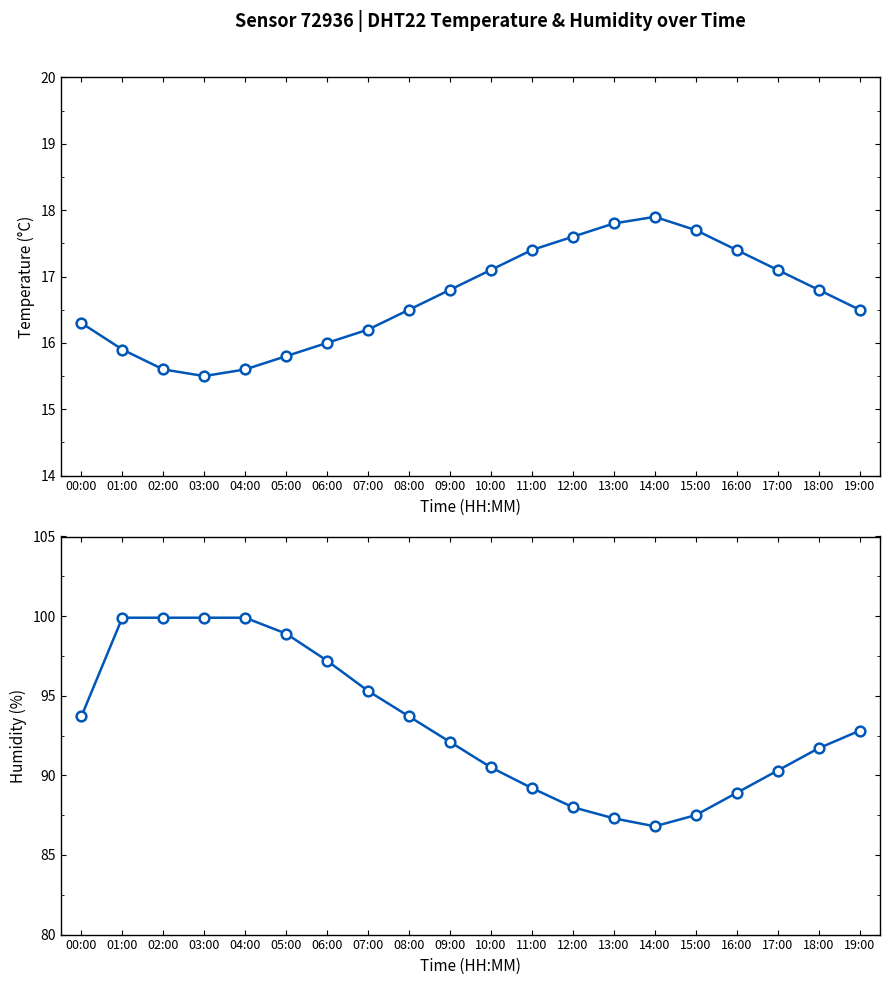

Which series has the largest total across all categories?

humidity